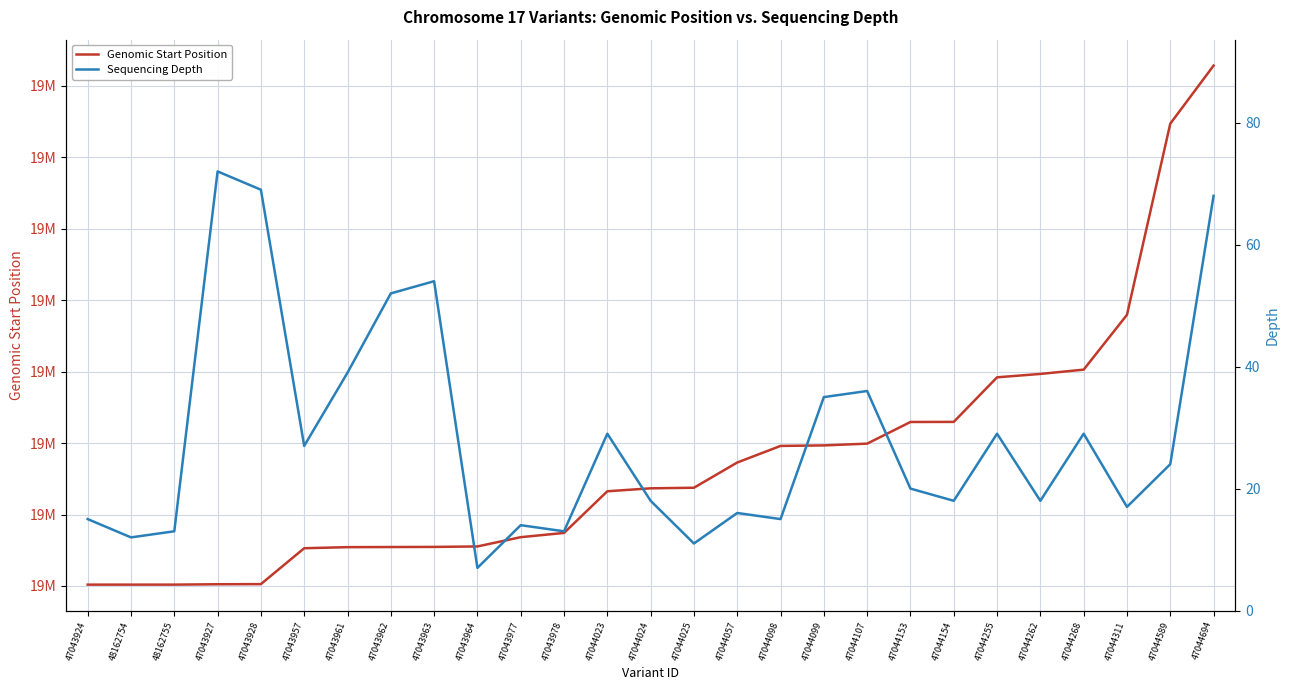

How many series are shown in this chart?

2